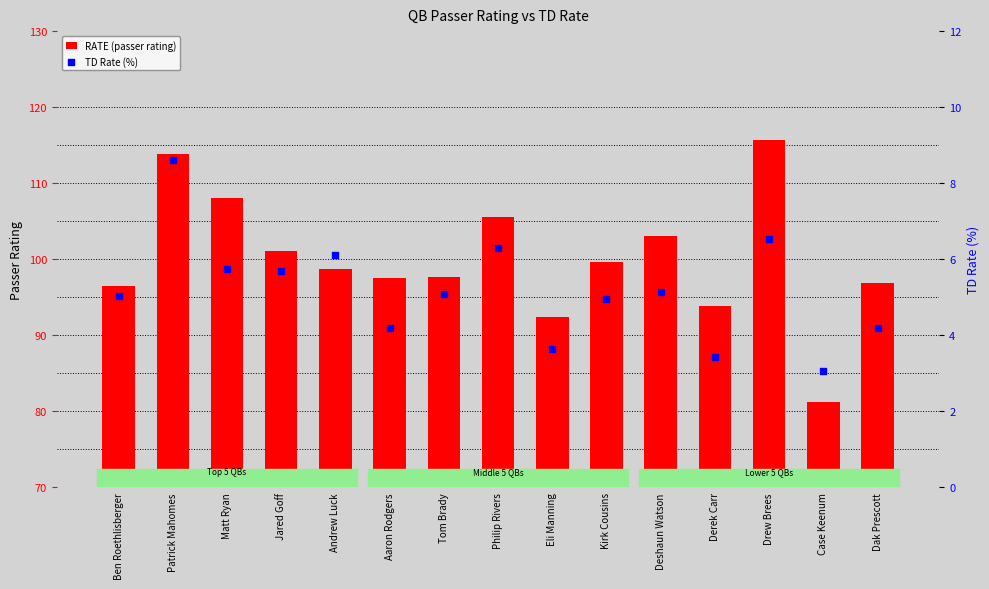

Is the value of TD Rate (%) at Eli Manning greater than the value of RATE (passer rating) at Philip Rivers?

No